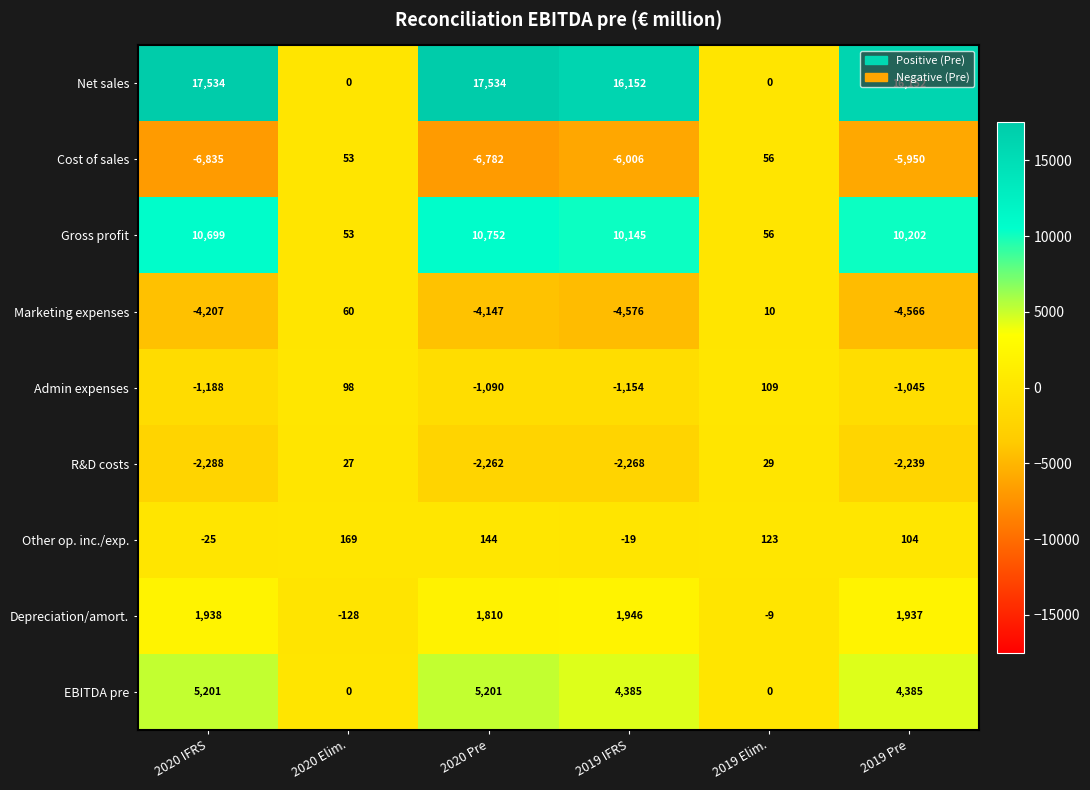

What is the sum of the Gross profit values at 2019 Pre and 2020 IFRS?

20901